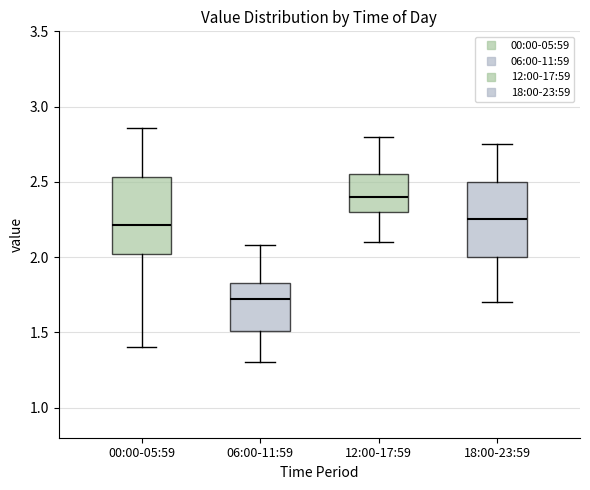

Reading left to right, read every box against the y-axis: the position of its median line, the range the box covers, and the ends of its whiskers. The values are not printed on the chart, so give them approximately, as read against the axis.

00:00-05:59: median 2.20, box 2.00 to 2.55, whiskers 1.40 to 2.85
06:00-11:59: median 1.70, box 1.50 to 1.85, whiskers 1.30 to 2.10
12:00-17:59: median 2.40, box 2.30 to 2.55, whiskers 2.10 to 2.80
18:00-23:59: median 2.25, box 2.00 to 2.50, whiskers 1.70 to 2.75